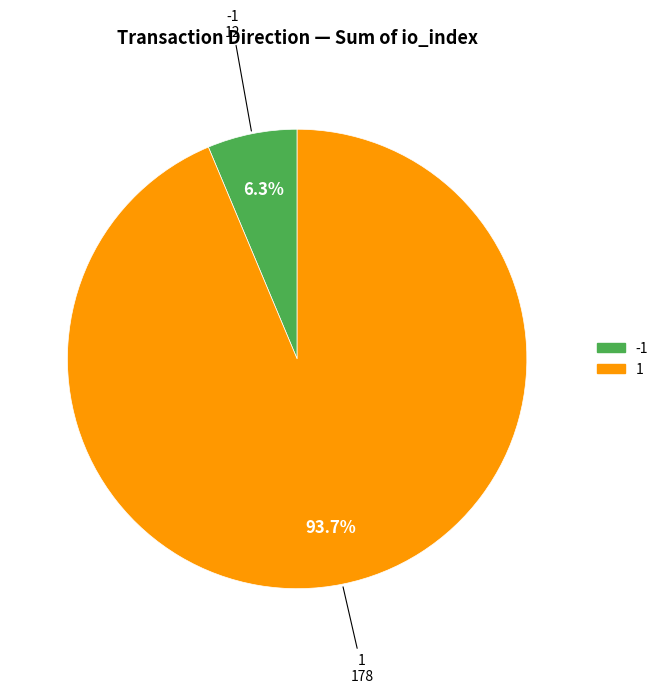

How many slices are in this pie chart?

2